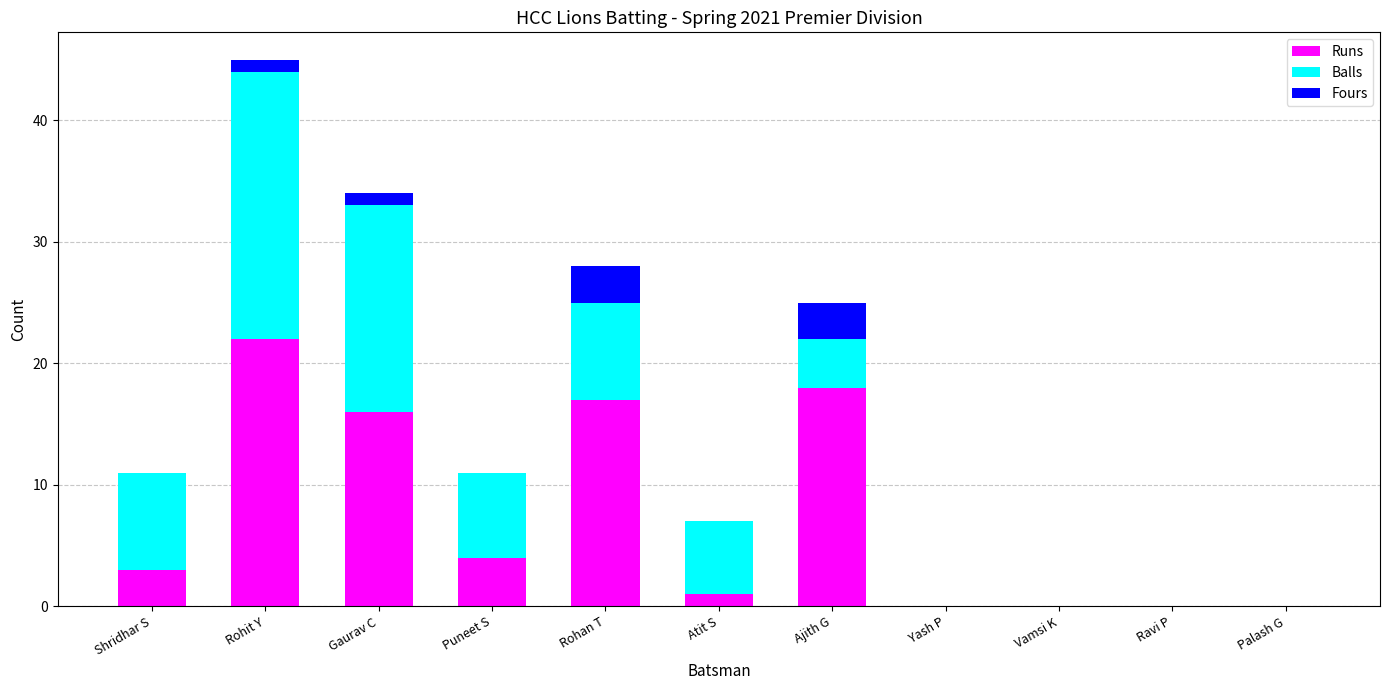

The value of Runs at Rohan T is 17. True or false?

True